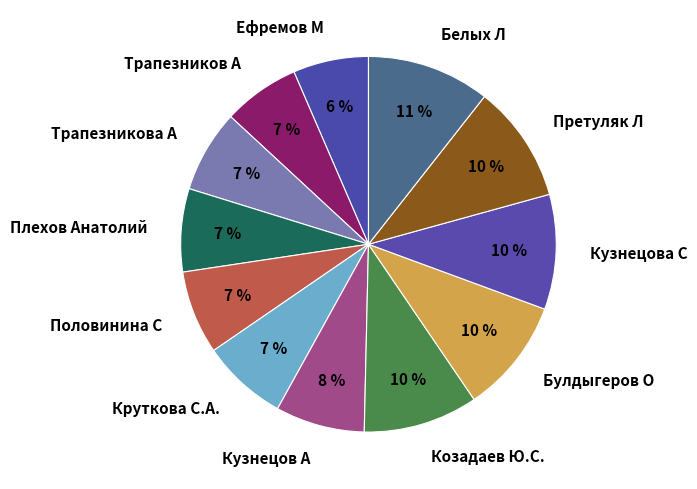

What percentage is the Претуляк Л slice, to the nearest percent?

10%